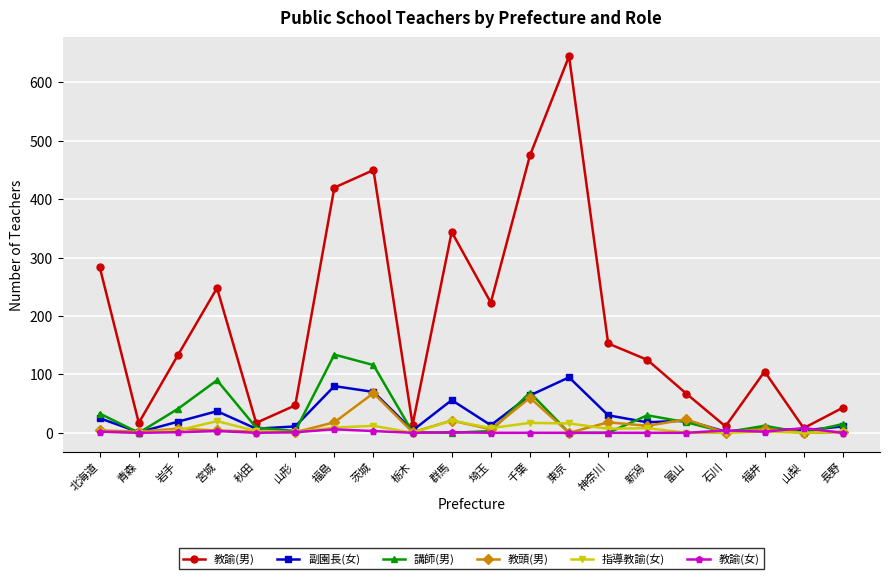

The value of 教諭(男) at 宮城 is 111. True or false?

False